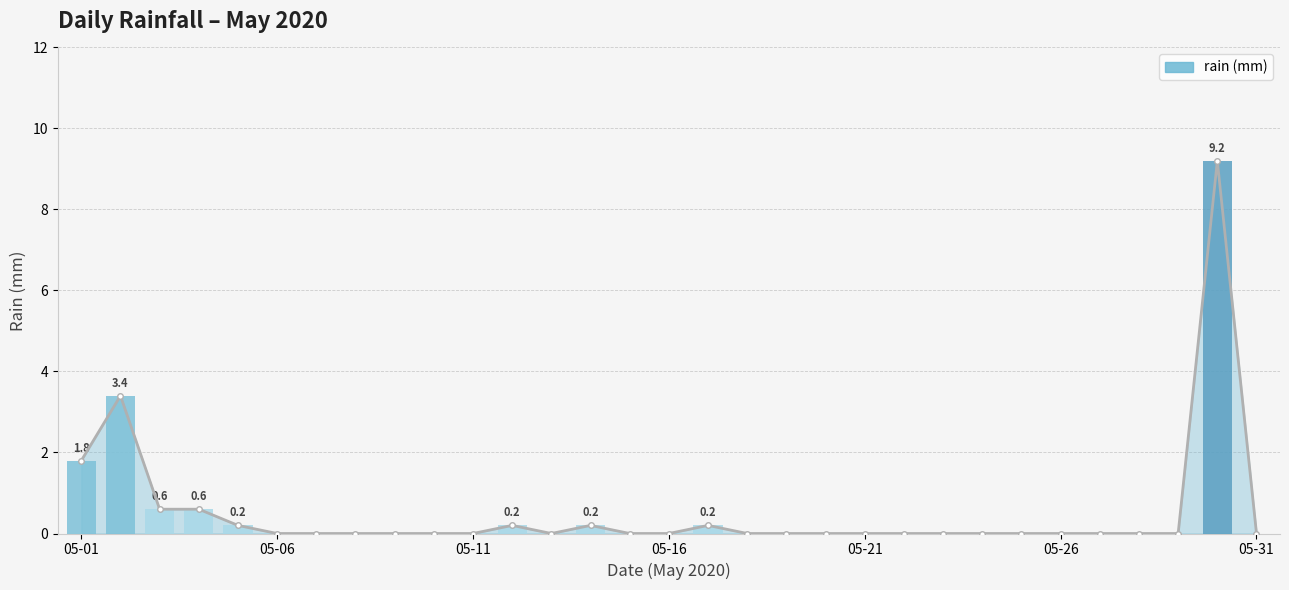

Are the bars grouped side by side (vs. stacked)?

No